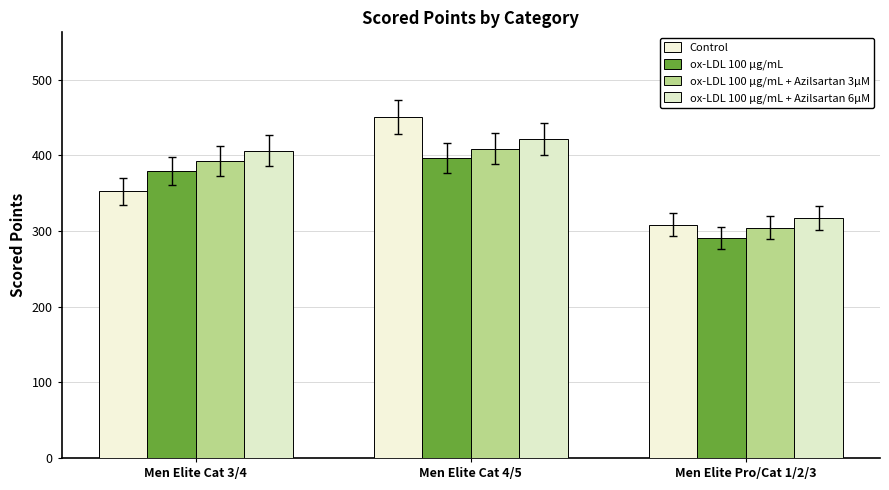

Reading left to right, extract all data points from this chart.

Control: 352.4	450.0	308.5
ox-LDL 100 ug/mL: 379.3	395.9	290.3
ox-LDL + Azilsartan 3uM: 392.8	408.5	303.9
ox-LDL + Azilsartan 6uM: 406.3	421.1	317.6